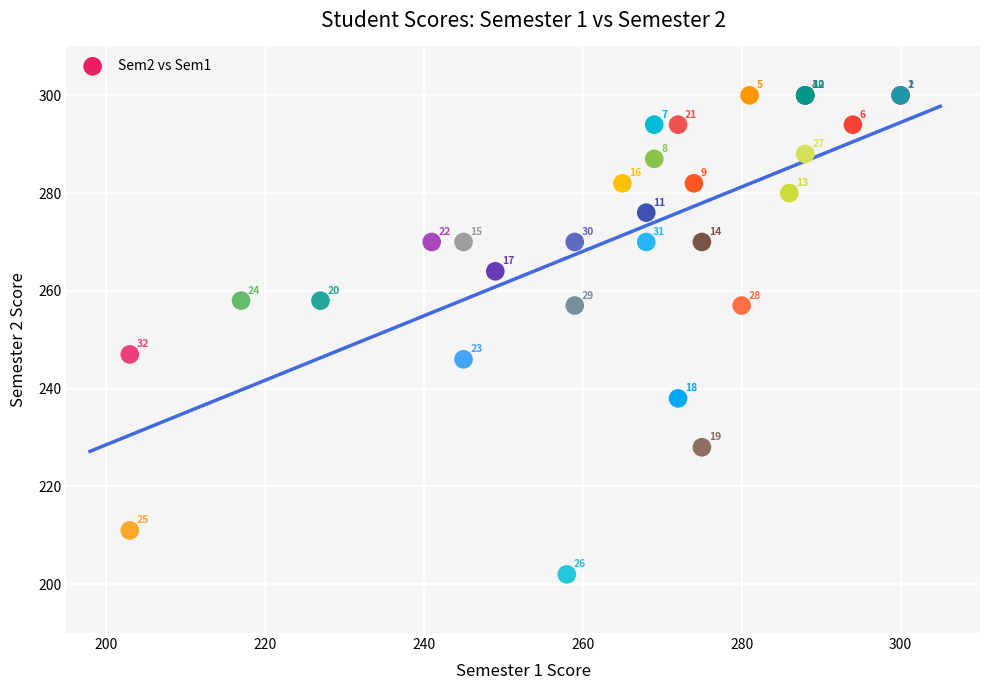

What Y value in the scatter plot is closest to 251?

247